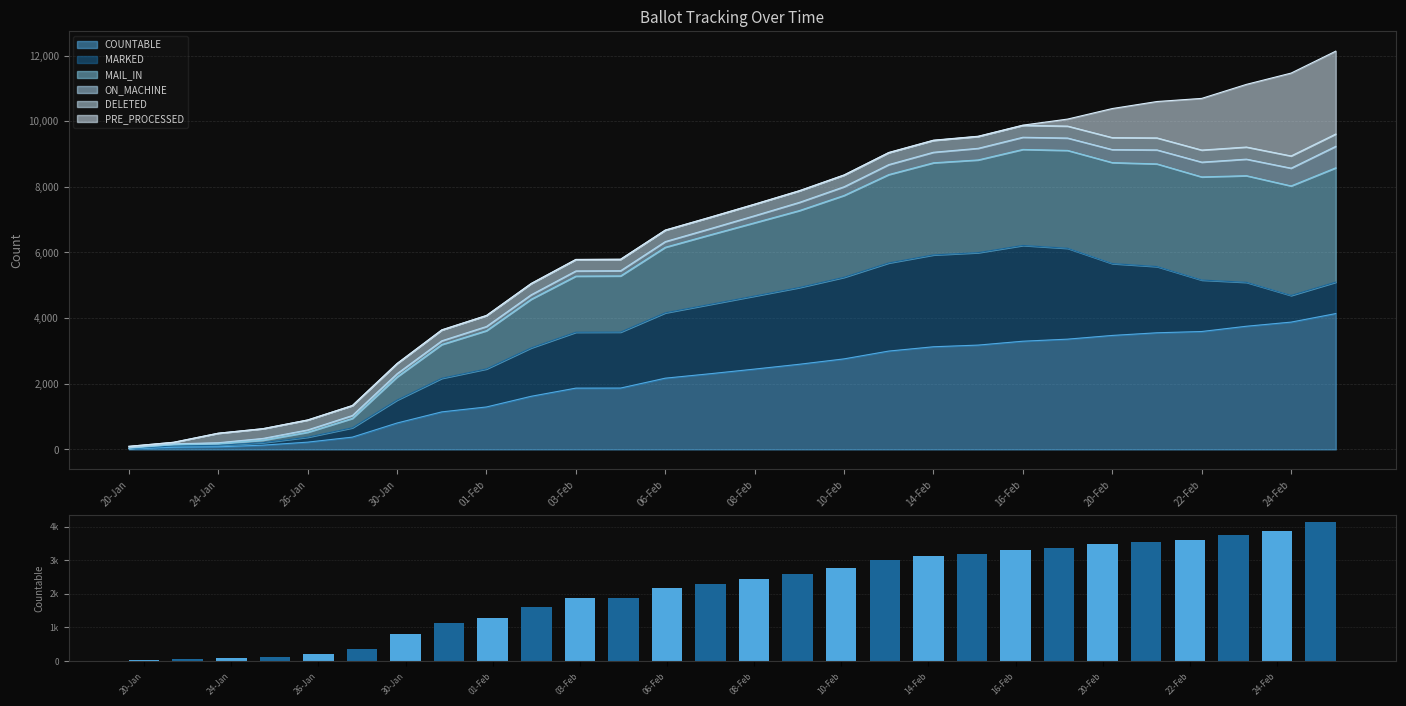

Are the bars horizontal?

No